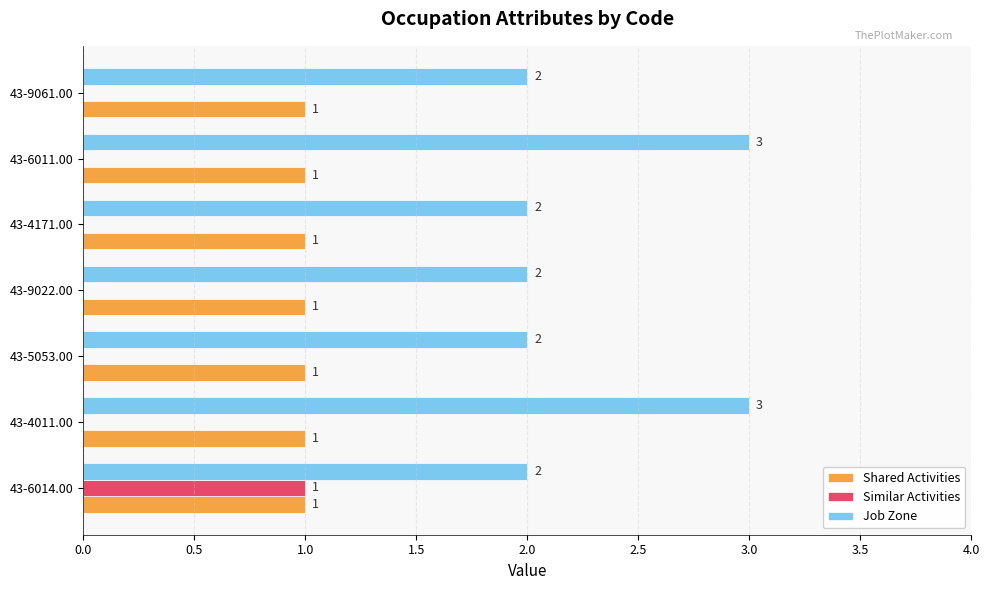

What is the total value across all series at 43-4171.00?

3